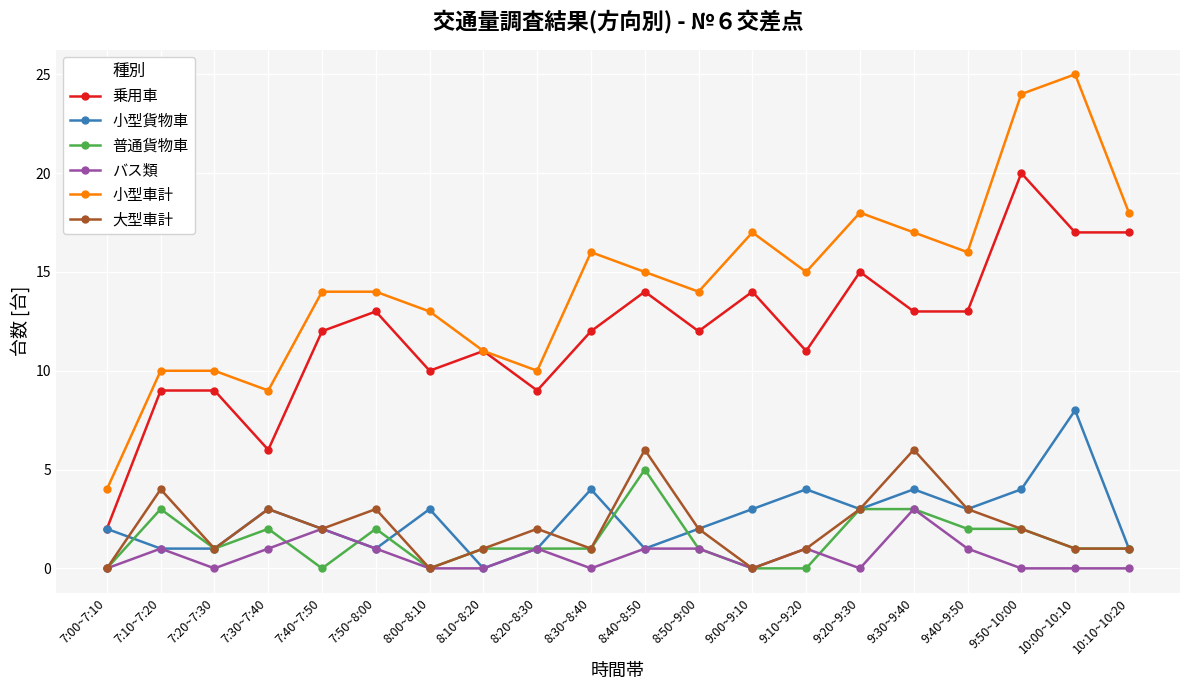

At which category does 小型車計 reach its first local valley?

7:30~7:40